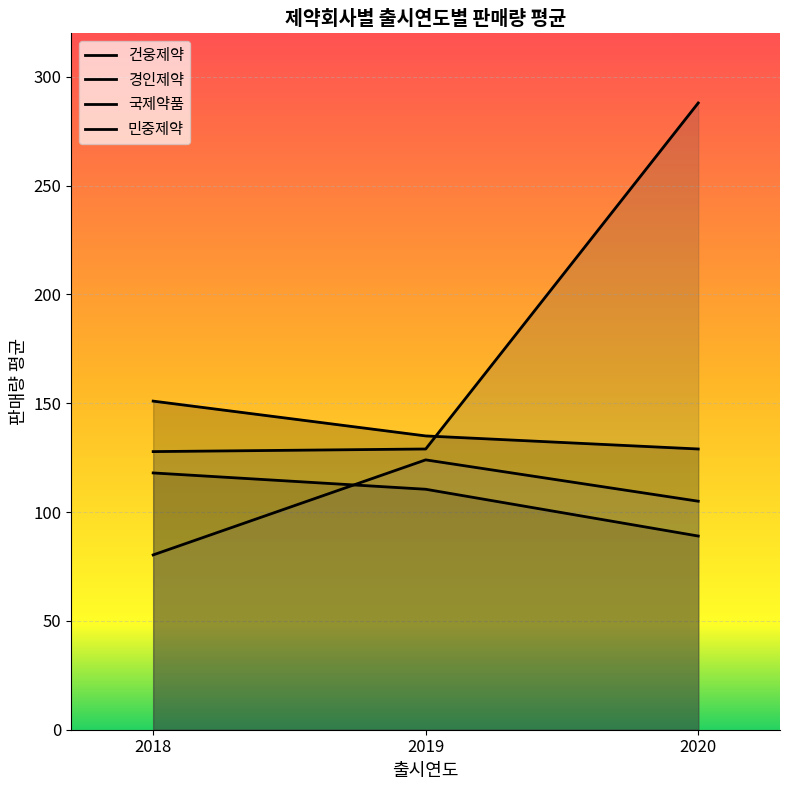

Which series changed the most between 2018 and 2020?

국제약품